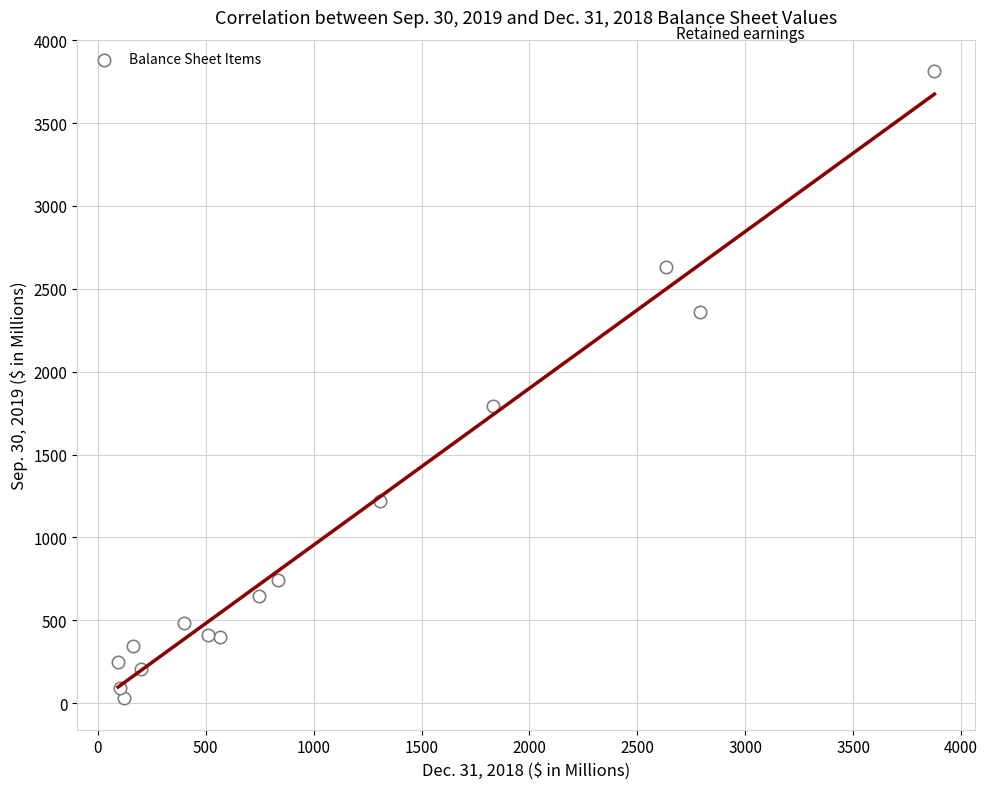

What is the range of Y values (max minus min)?

3783.0